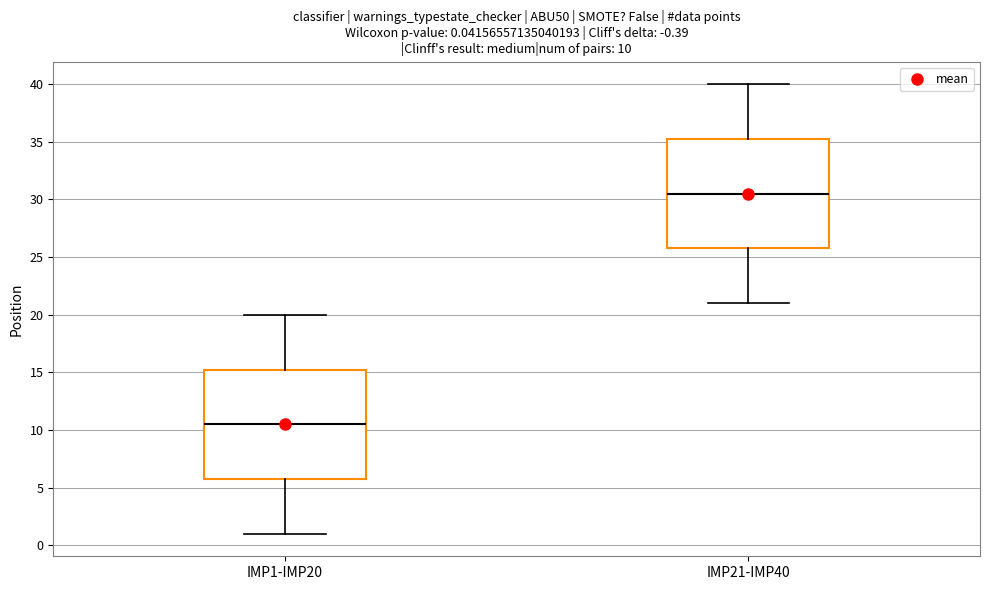

Which box has the lowest median line?

IMP1-IMP20